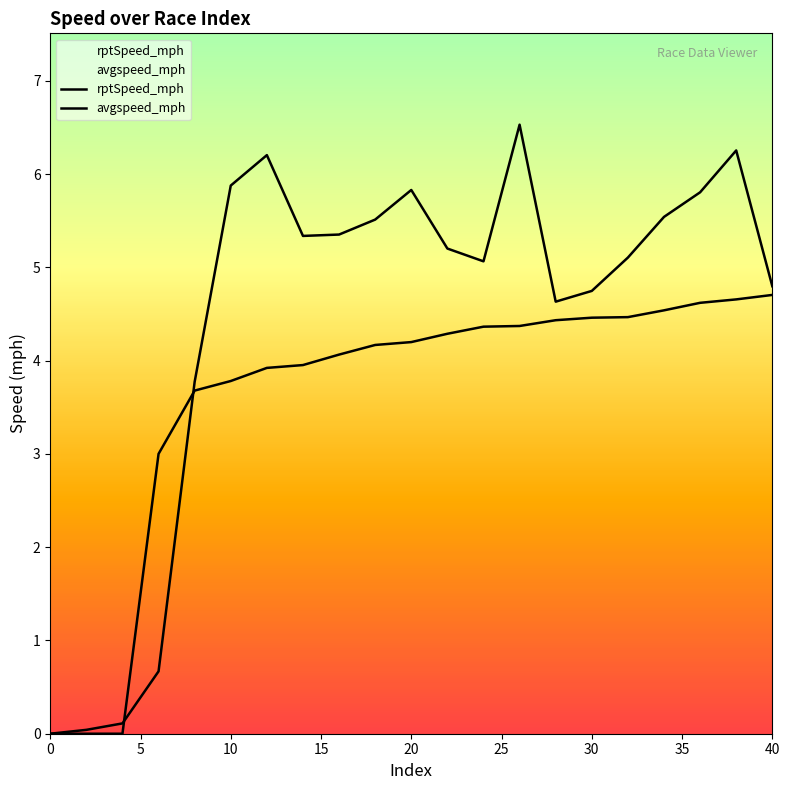

Which series has the largest range (max minus min)?

rptSpeed_mph